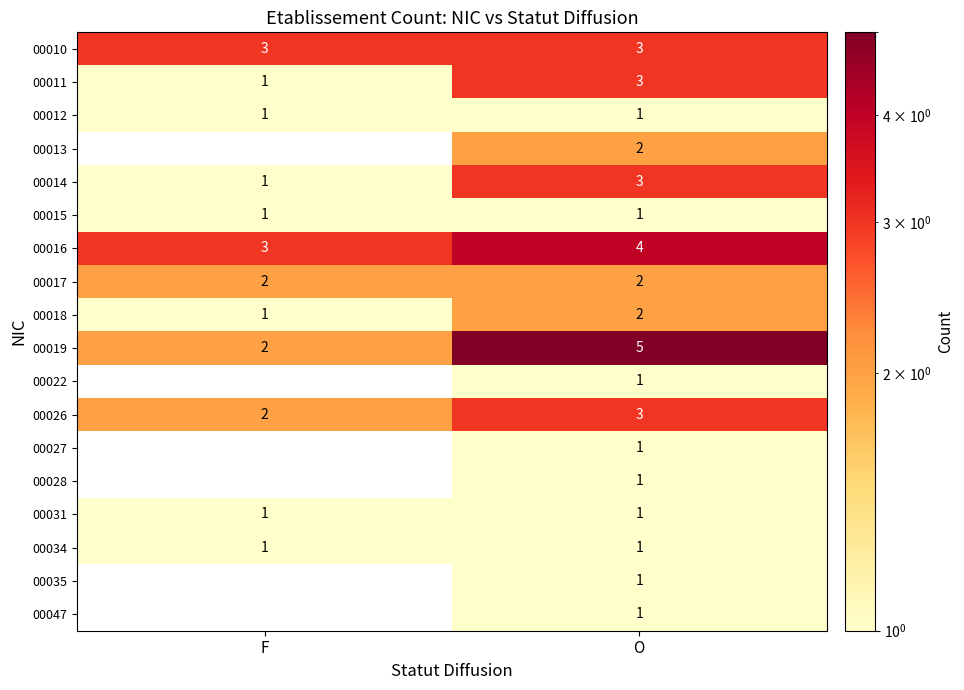

At which category is the sum across all series the highest?

O